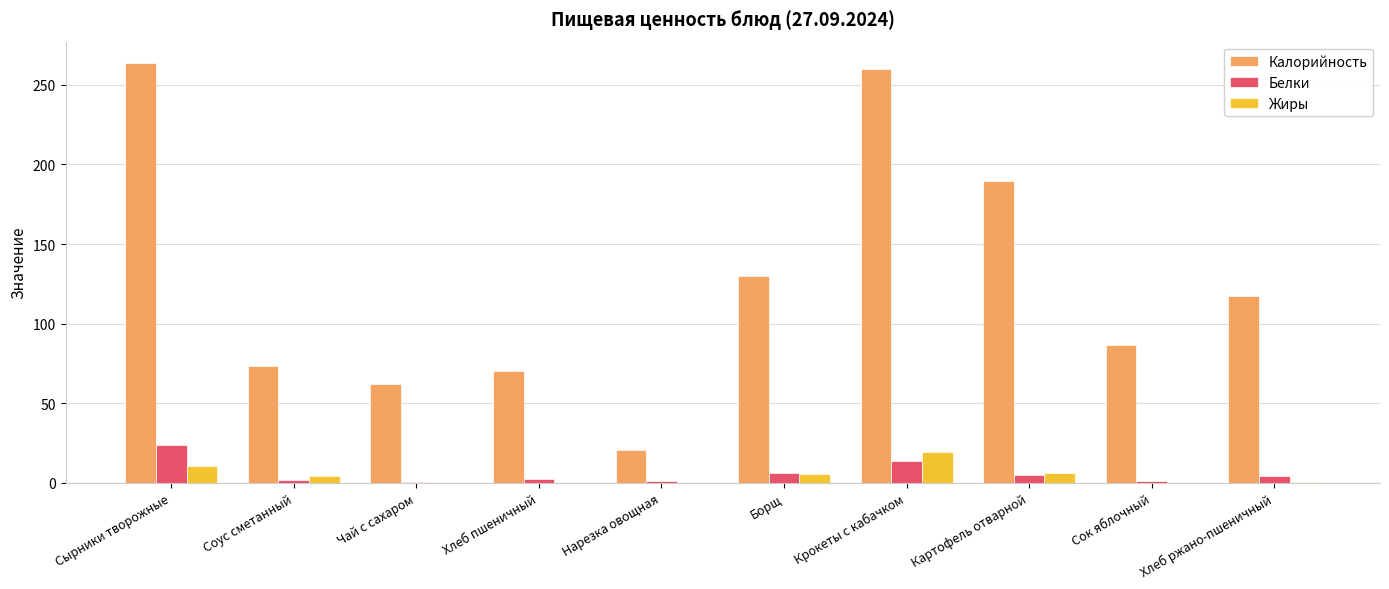

The Белки series shows 34.0 at Сырники творожные. True or false?

False